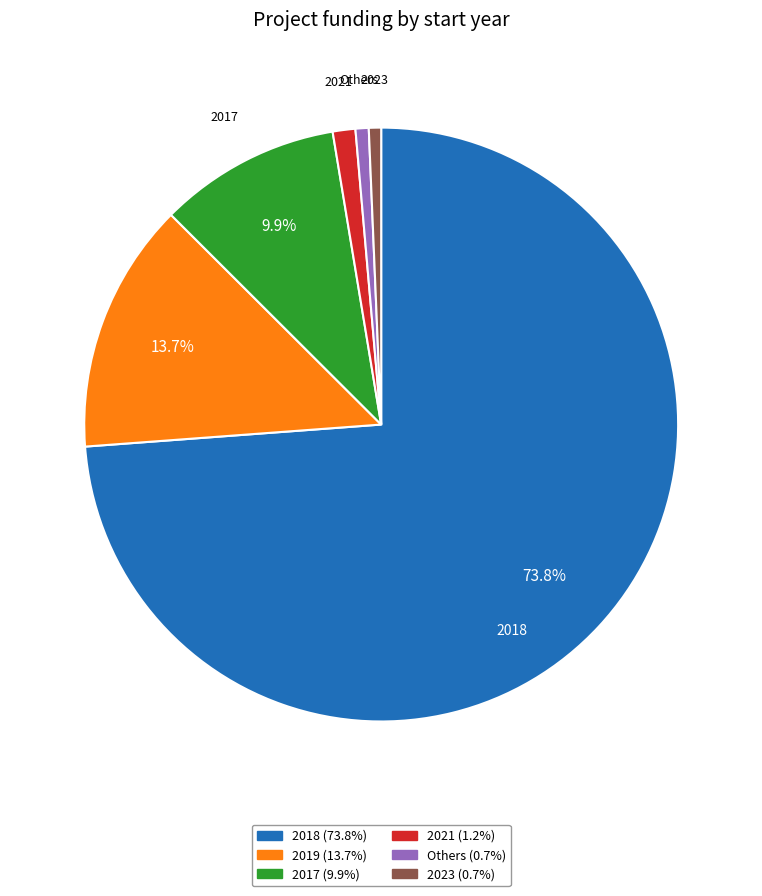

Is there any slice that represents more than half of the pie?

Yes